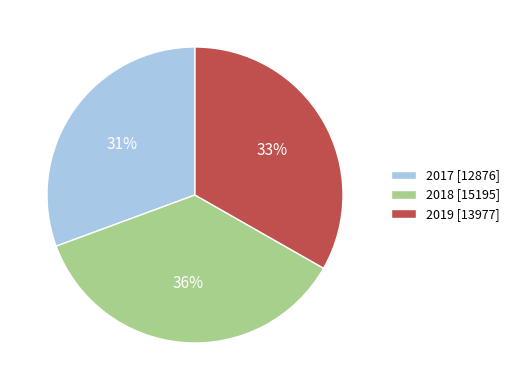

How many slices are in this pie chart?

3